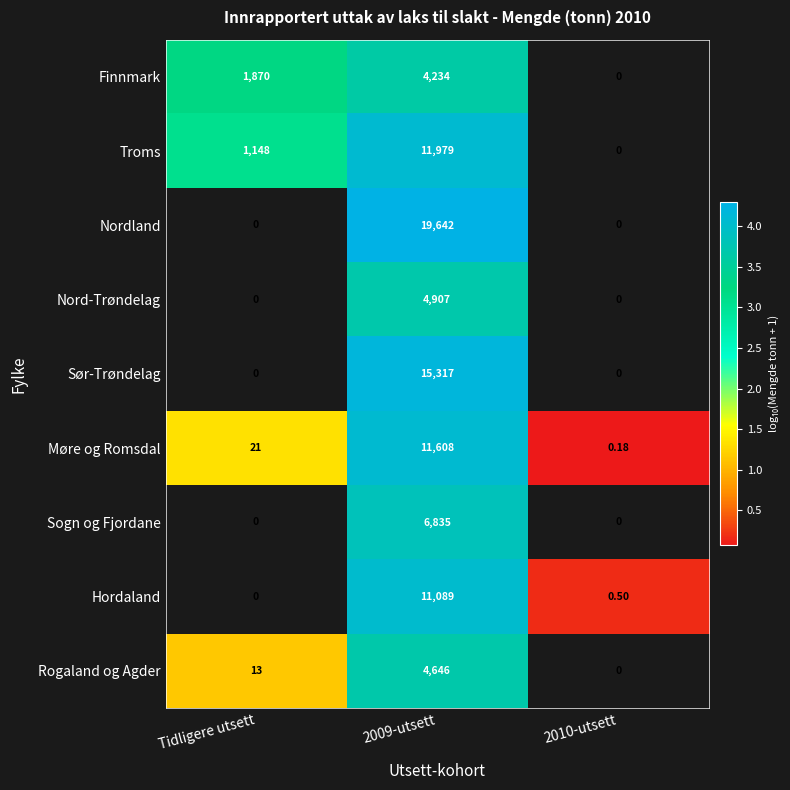

At how many categories does at least one series exceed 1?

2